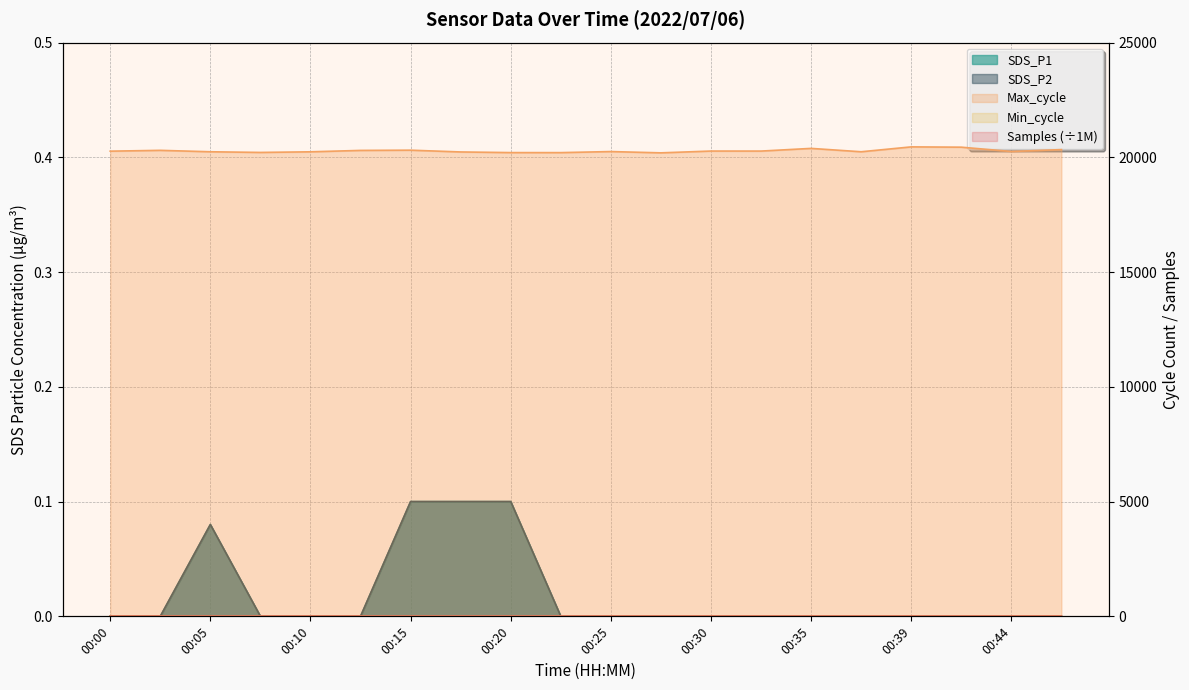

What is the greatest value displayed?

20457.0